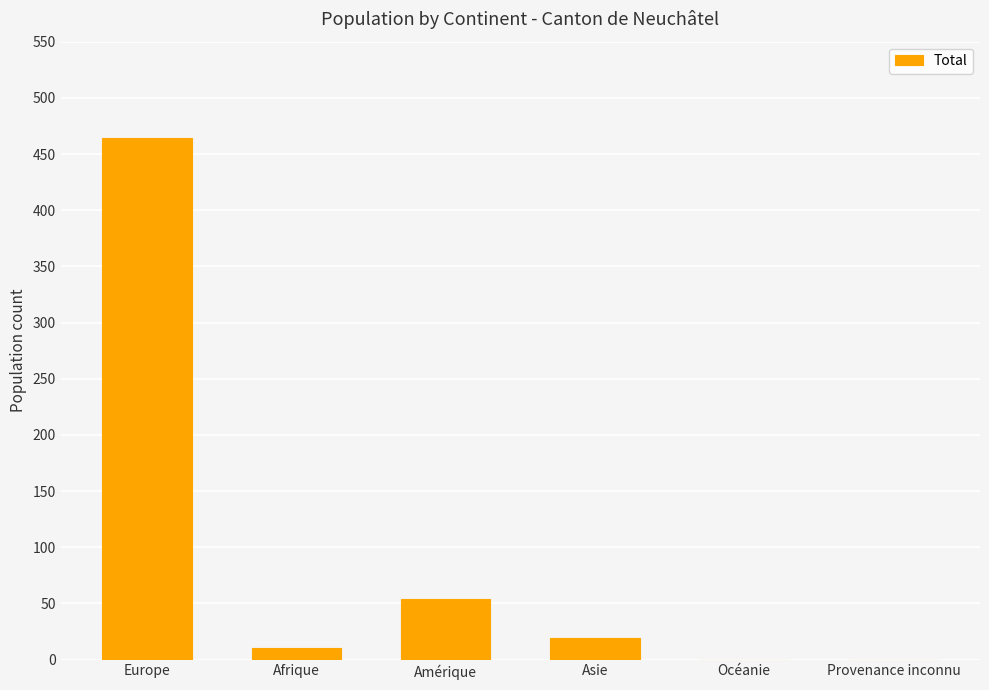

What is the ratio of the value at Europe to the value at Asie?

24.4